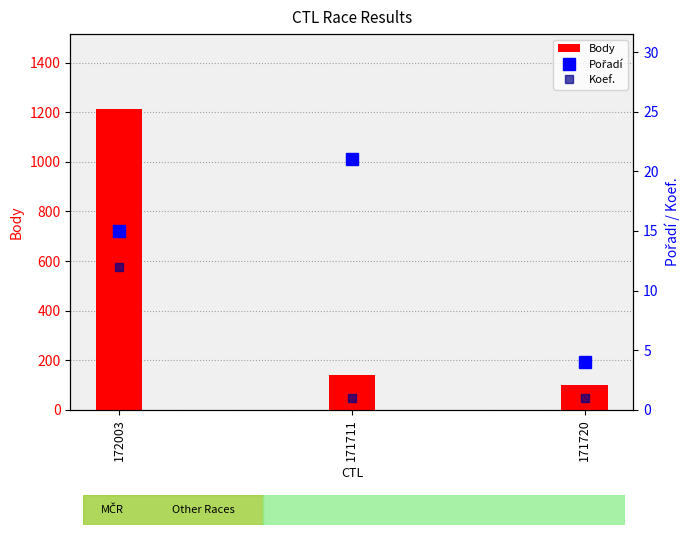

What is the average value of the Body series?

485